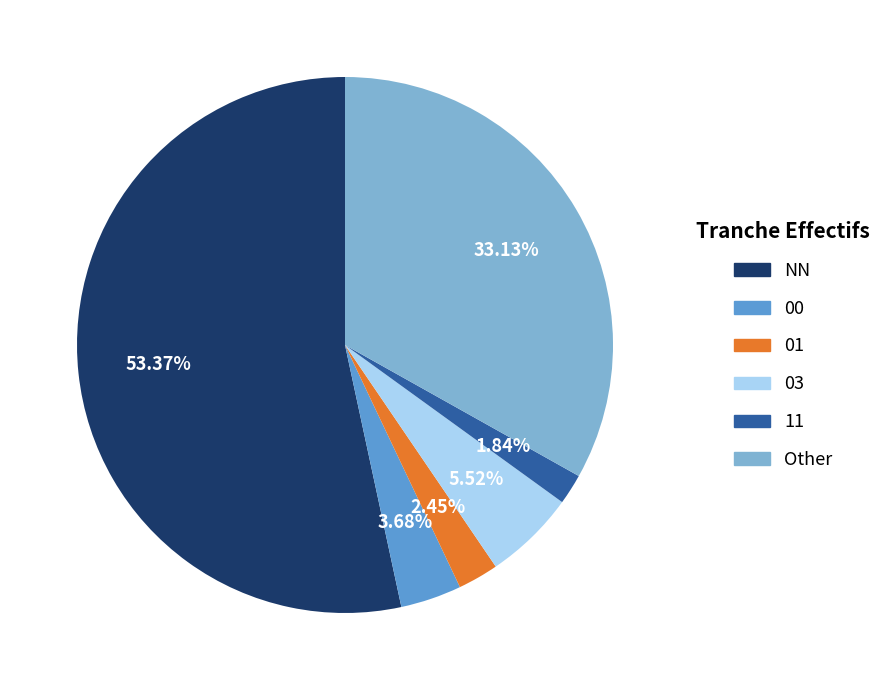

What percentage is the NN slice, to the nearest percent?

53%